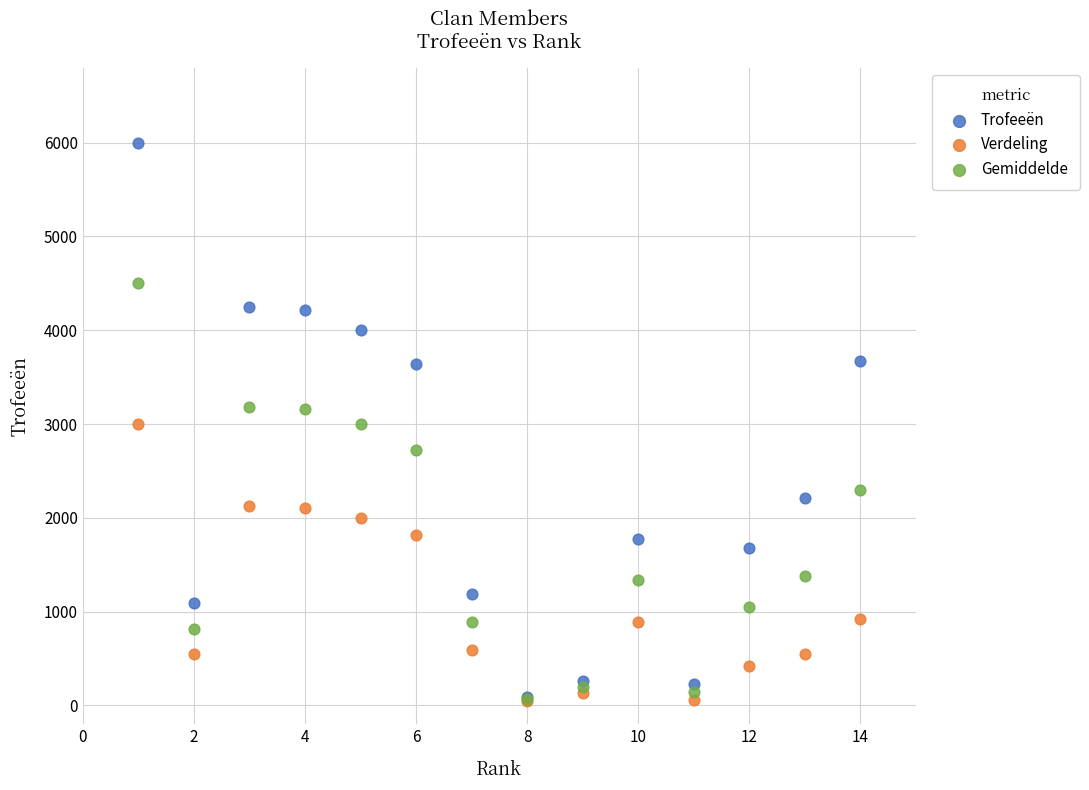

Which series has the widest spread of Y values?

Trofeeën